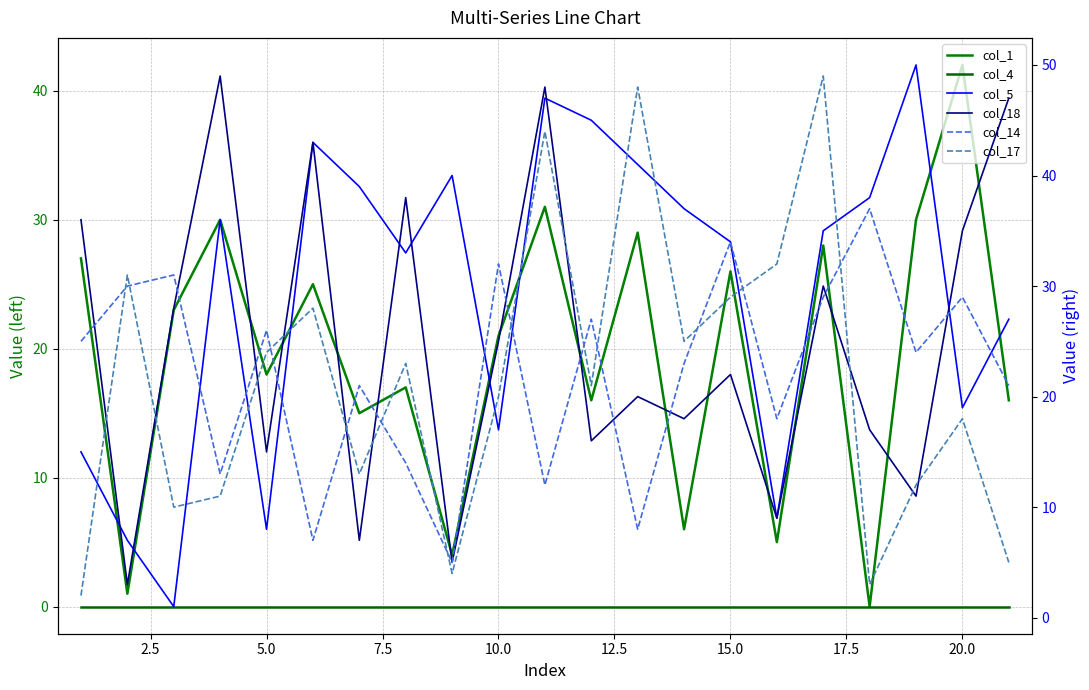

Reading right to left, list all the values displayed in this chart.

col_1: 16	42	30	0	28	5	26	6	29	16	31	21	4	17	15	25	18	30	23	1	27
col_4: 0	0	0	0	0	0	0	0	0	0	0	0	0	0	0	0	0	0	0	0	0
col_5: 27	19	50	38	35	9	34	37	41	45	47	17	40	33	39	43	8	36	1	7	15
col_18: 47	35	11	17	30	9	22	18	20	16	48	25	5	38	7	43	15	49	28	3	36
col_14: 21	29	24	37	29	18	34	23	8	27	12	32	5	14	21	7	26	13	31	30	25
col_17: 5	18	12	3	49	32	29	25	48	21	44	20	4	23	13	28	24	11	10	31	2